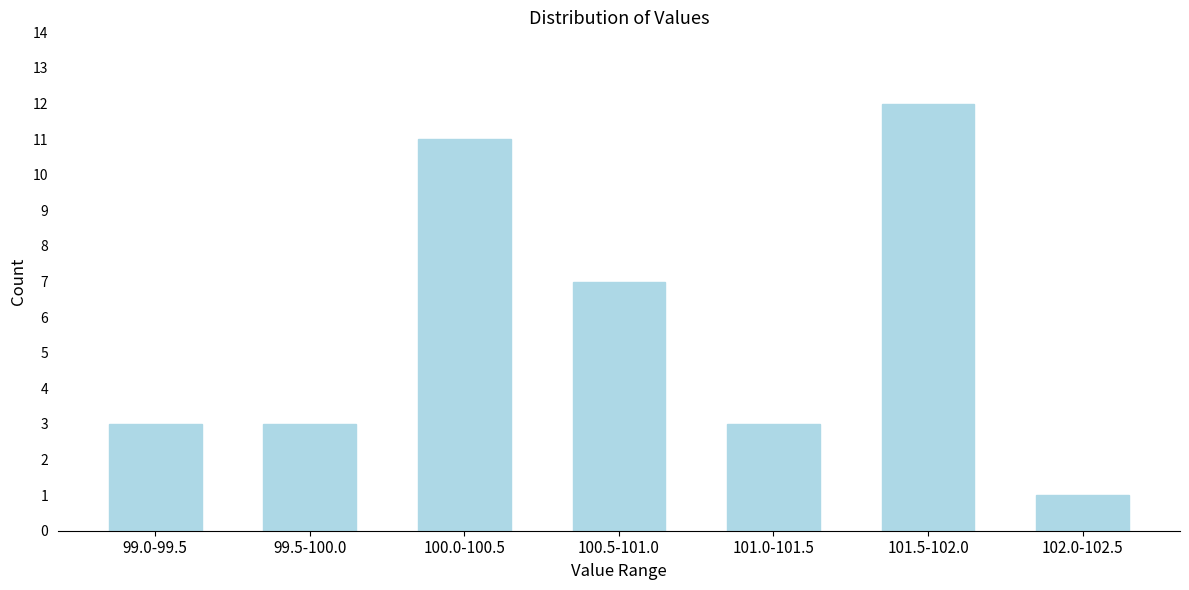

Reading right to left, what are all the values shown in this chart?

102.0-102.5=1	101.5-102.0=12	101.0-101.5=3	100.5-101.0=7	100.0-100.5=11	99.5-100.0=3	99.0-99.5=3